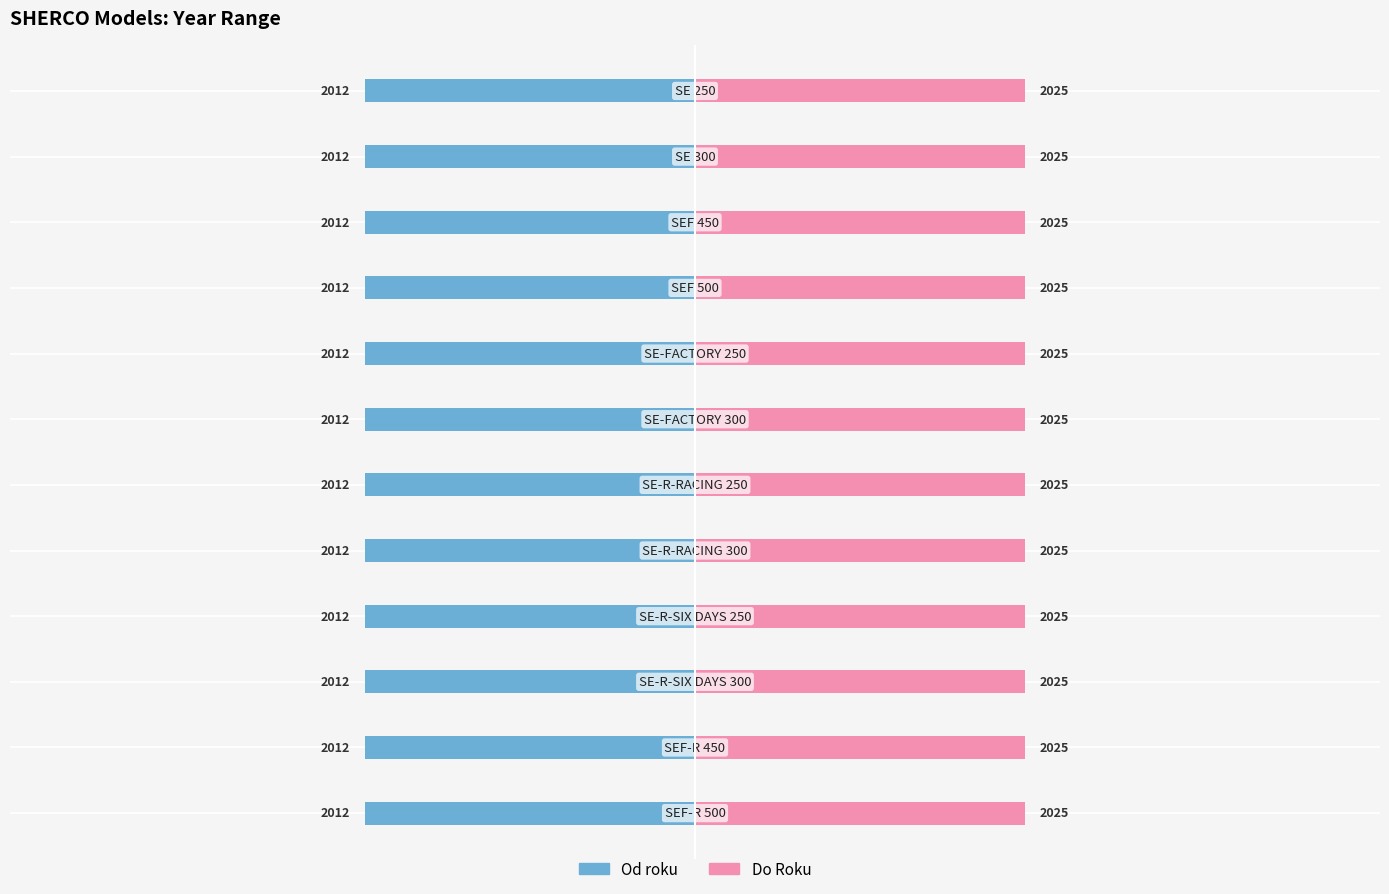

The value of Do Roku at SE 250 is 2025. True or false?

True